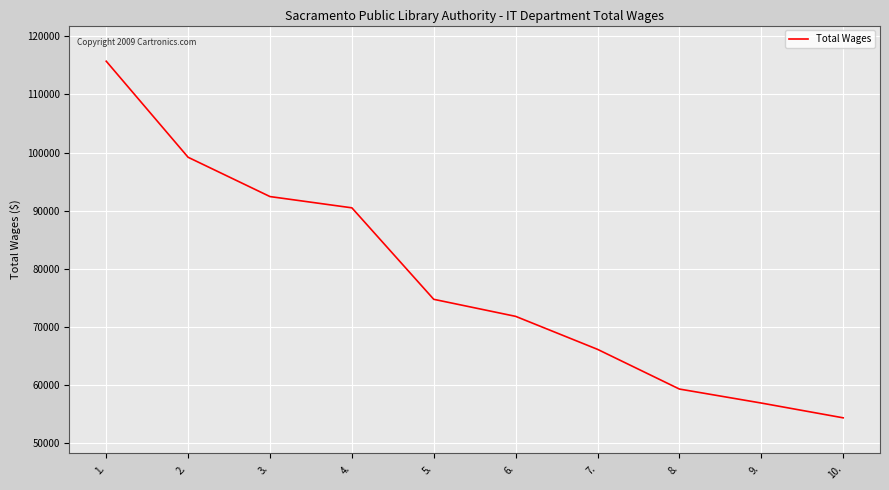

The chart shows a value of 62376 at 3.. True or false?

False